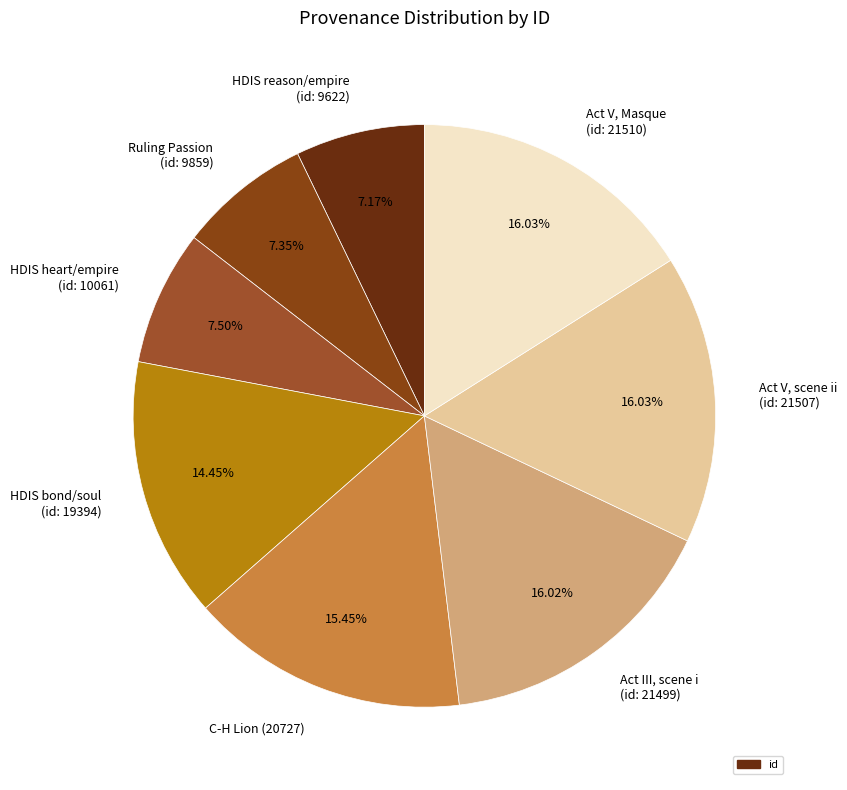

Combined, do HDIS reason/empire (id: 9622) and HDIS bond/soul (id: 19394) account for over 50%?

No